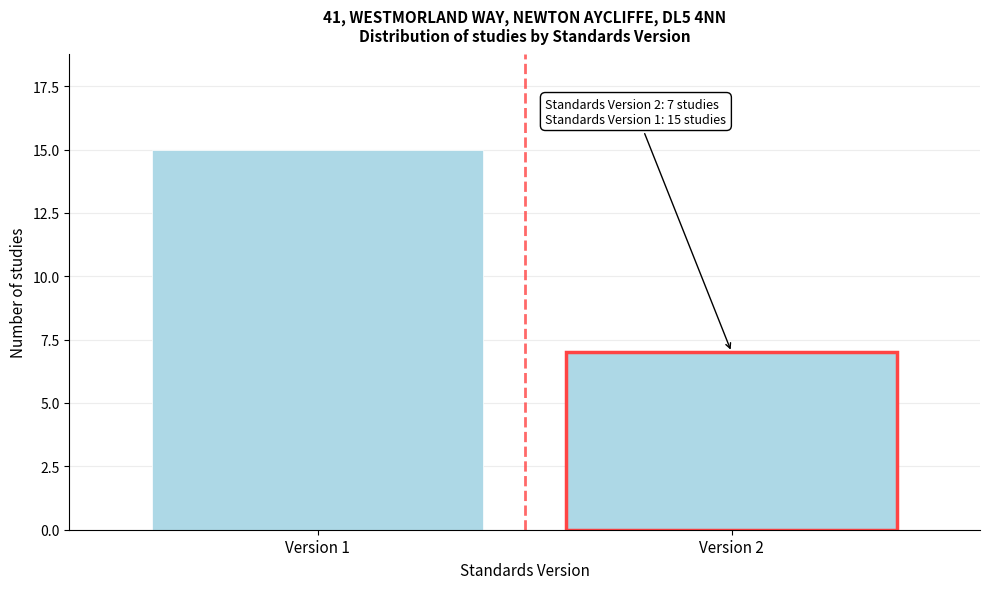

Reading right to left, what are all the values shown in this chart?

7	15